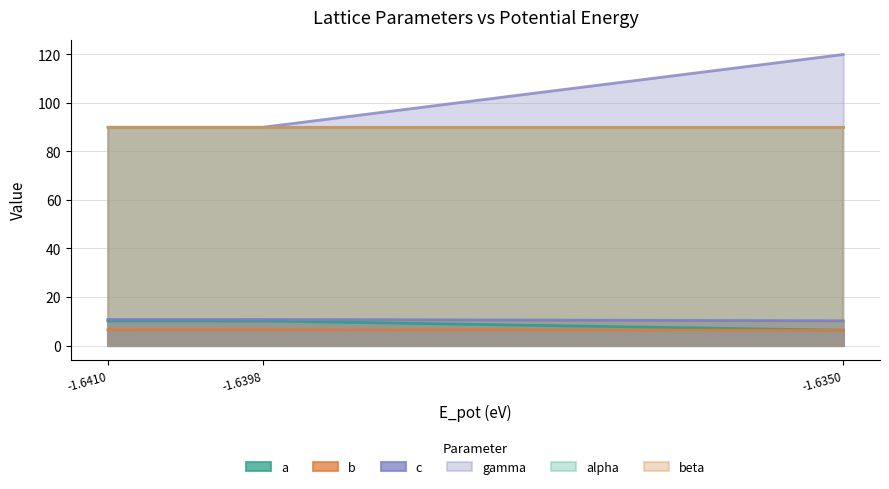

Does the chart have visible grid lines?

Yes